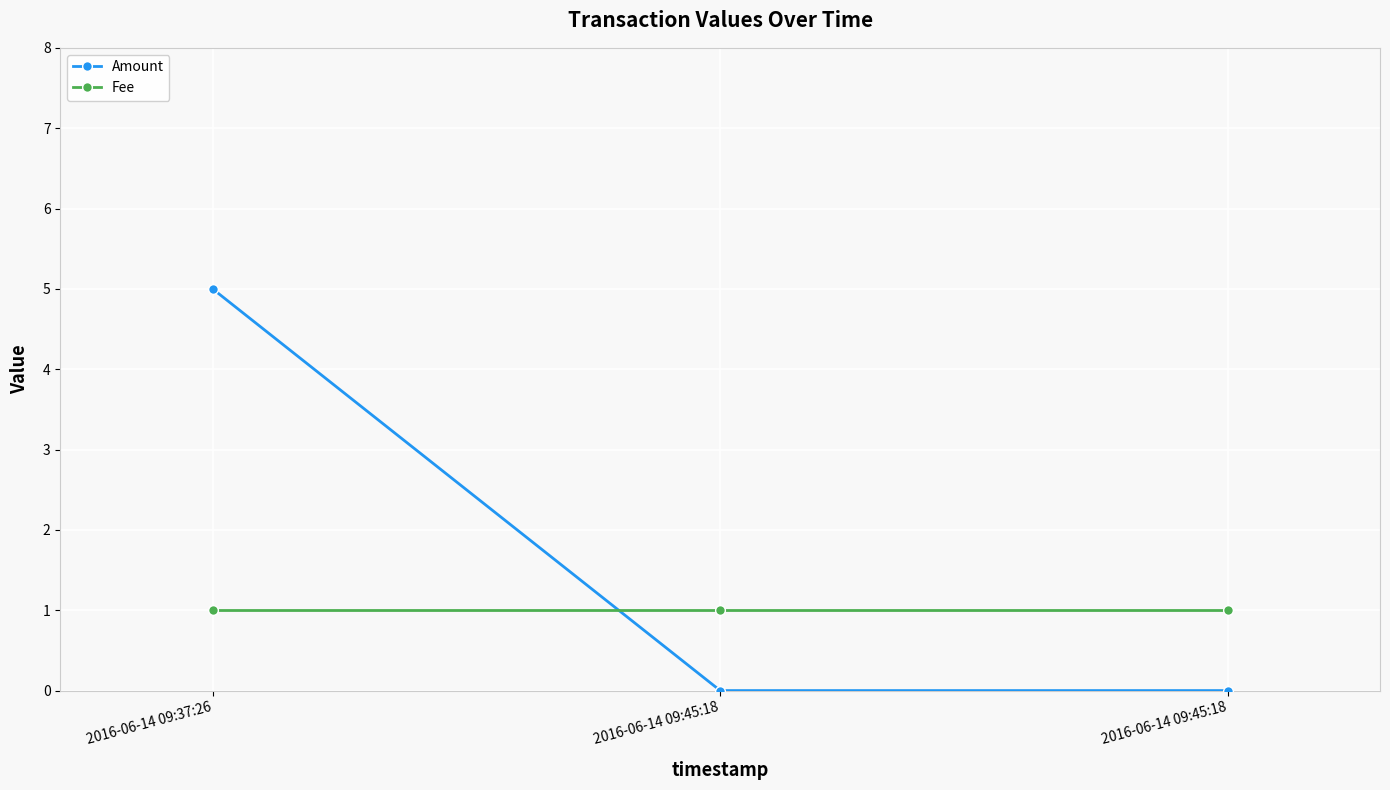

What are all the series names shown in the legend?

Amount, Fee